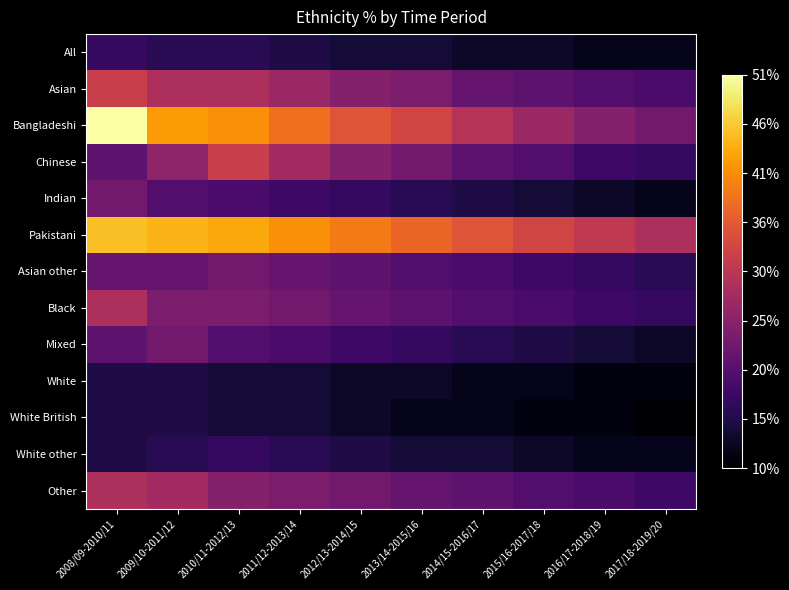

Reading left to right, transcribe all the data shown in this chart.

All: 2008/09-2010/11=17	2009/10-2011/12=16	2010/11-2012/13=16	2011/12-2013/14=15	2012/13-2014/15=14	2013/14-2015/16=14	2014/15-2016/17=13	2015/16-2017/18=13	2016/17-2018/19=12	2017/18-2019/20=12
Asian: 2008/09-2010/11=32	2009/10-2011/12=29	2010/11-2012/13=29	2011/12-2013/14=27	2012/13-2014/15=25	2013/14-2015/16=24	2014/15-2016/17=22	2015/16-2017/18=21	2016/17-2018/19=20	2017/18-2019/20=19
Bangladeshi: 2008/09-2010/11=51	2009/10-2011/12=42	2010/11-2012/13=41	2011/12-2013/14=38	2012/13-2014/15=35	2013/14-2015/16=33	2014/15-2016/17=30	2015/16-2017/18=27	2016/17-2018/19=25	2017/18-2019/20=23
Chinese: 2008/09-2010/11=21	2009/10-2011/12=26	2010/11-2012/13=32	2011/12-2013/14=28	2012/13-2014/15=25	2013/14-2015/16=23	2014/15-2016/17=21	2015/16-2017/18=20	2016/17-2018/19=18	2017/18-2019/20=17
Indian: 2008/09-2010/11=23	2009/10-2011/12=20	2010/11-2012/13=19	2011/12-2013/14=18	2012/13-2014/15=17	2013/14-2015/16=16	2014/15-2016/17=15	2015/16-2017/18=14	2016/17-2018/19=13	2017/18-2019/20=12
Pakistani: 2008/09-2010/11=45	2009/10-2011/12=44	2010/11-2012/13=43	2011/12-2013/14=41	2012/13-2014/15=39	2013/14-2015/16=37	2014/15-2016/17=35	2015/16-2017/18=33	2016/17-2018/19=31	2017/18-2019/20=29
Asian other: 2008/09-2010/11=22	2009/10-2011/12=22	2010/11-2012/13=23	2011/12-2013/14=22	2012/13-2014/15=21	2013/14-2015/16=20	2014/15-2016/17=19	2015/16-2017/18=18	2016/17-2018/19=17	2017/18-2019/20=16
Black: 2008/09-2010/11=29	2009/10-2011/12=24	2010/11-2012/13=24	2011/12-2013/14=23	2012/13-2014/15=22	2013/14-2015/16=21	2014/15-2016/17=20	2015/16-2017/18=19	2016/17-2018/19=18	2017/18-2019/20=17
Mixed: 2008/09-2010/11=21	2009/10-2011/12=23	2010/11-2012/13=20	2011/12-2013/14=19	2012/13-2014/15=18	2013/14-2015/16=17	2014/15-2016/17=16	2015/16-2017/18=15	2016/17-2018/19=14	2017/18-2019/20=13
White: 2008/09-2010/11=15	2009/10-2011/12=15	2010/11-2012/13=14	2011/12-2013/14=14	2012/13-2014/15=13	2013/14-2015/16=13	2014/15-2016/17=12	2015/16-2017/18=12	2016/17-2018/19=11	2017/18-2019/20=11
White British: 2008/09-2010/11=15	2009/10-2011/12=15	2010/11-2012/13=14	2011/12-2013/14=14	2012/13-2014/15=13	2013/14-2015/16=12	2014/15-2016/17=12	2015/16-2017/18=11	2016/17-2018/19=11	2017/18-2019/20=10
White other: 2008/09-2010/11=15	2009/10-2011/12=16	2010/11-2012/13=17	2011/12-2013/14=16	2012/13-2014/15=15	2013/14-2015/16=14	2014/15-2016/17=14	2015/16-2017/18=13	2016/17-2018/19=12	2017/18-2019/20=12
Other: 2008/09-2010/11=29	2009/10-2011/12=28	2010/11-2012/13=25	2011/12-2013/14=24	2012/13-2014/15=23	2013/14-2015/16=22	2014/15-2016/17=21	2015/16-2017/18=20	2016/17-2018/19=19	2017/18-2019/20=18